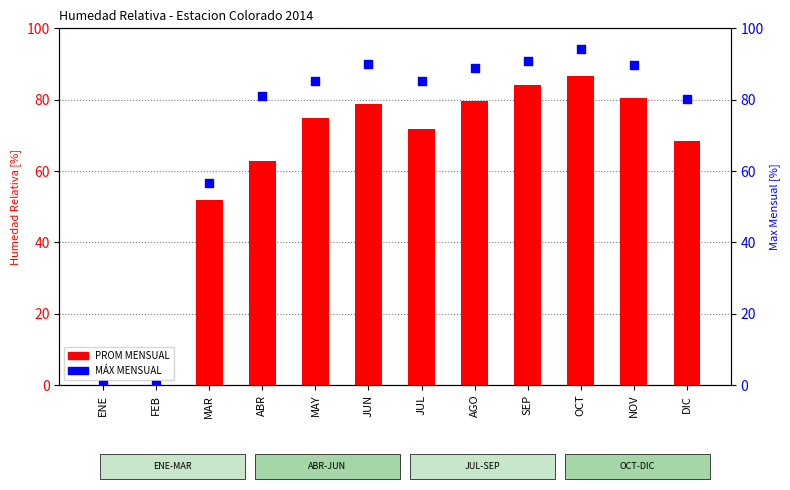

At how many categories does at least one series exceed 11?

10